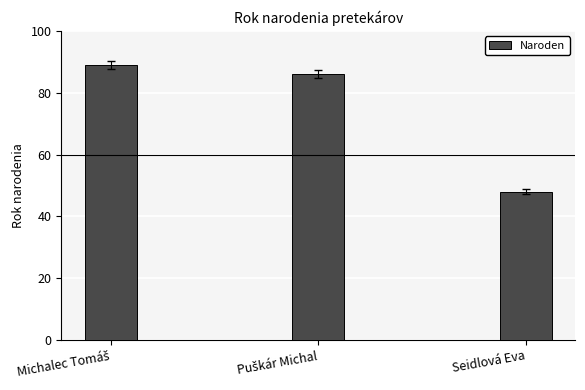

What value does the data have at Seidlová Eva?

48